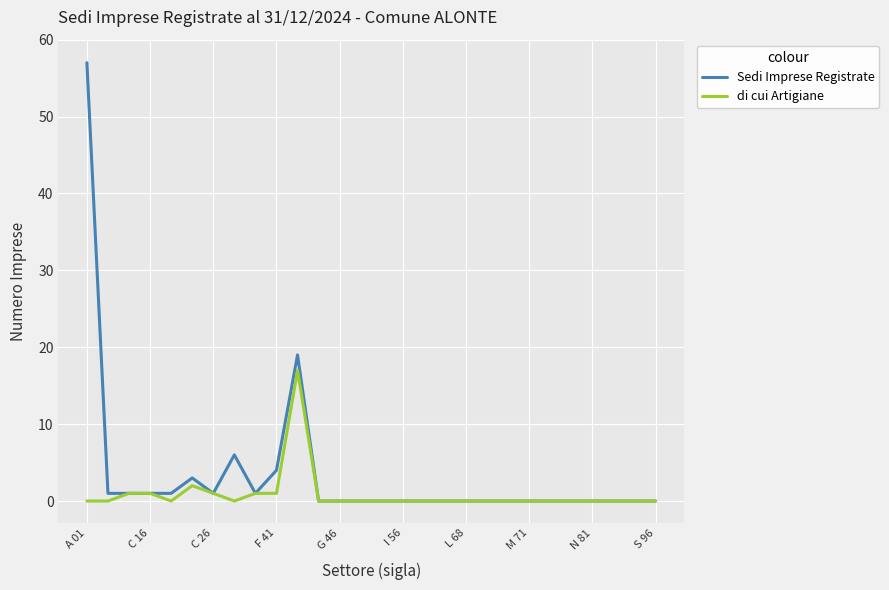

List the series in order of their overall mean, lowest first.

di cui Artigiane, Sedi Imprese Registrate